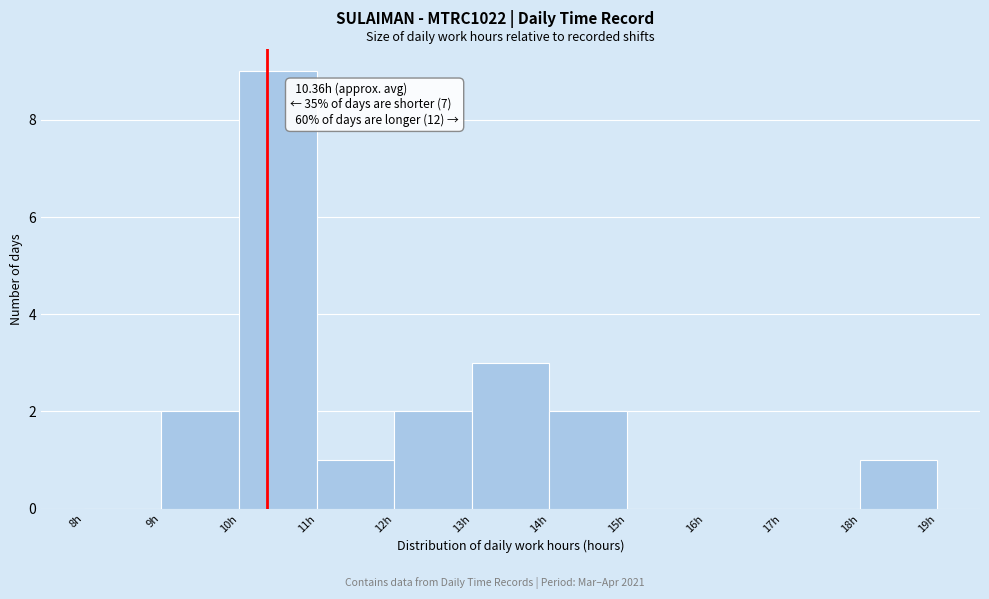

Which range on the x-axis has the tallest bar?

10 to 11